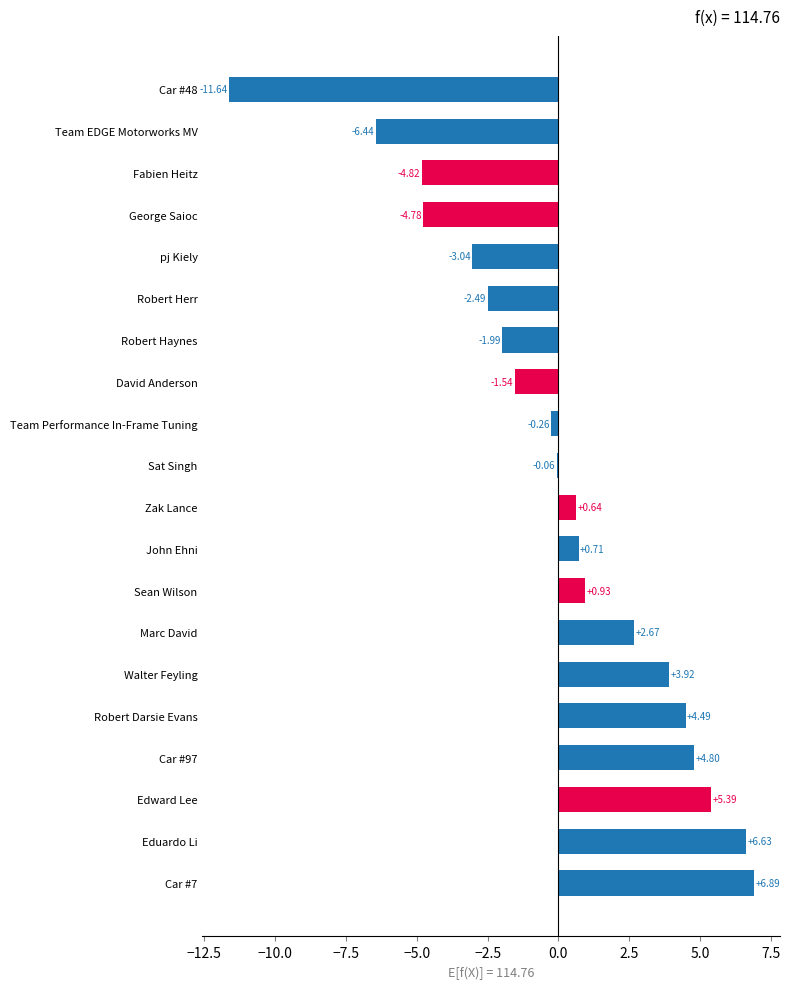

What is the maximum value shown in the chart?

6.9